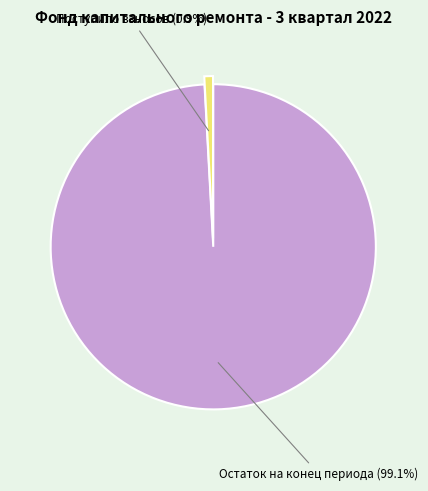

How many segments does this pie chart have?

2